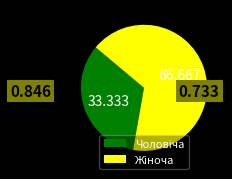

Is Чоловіча the majority of the pie?

No